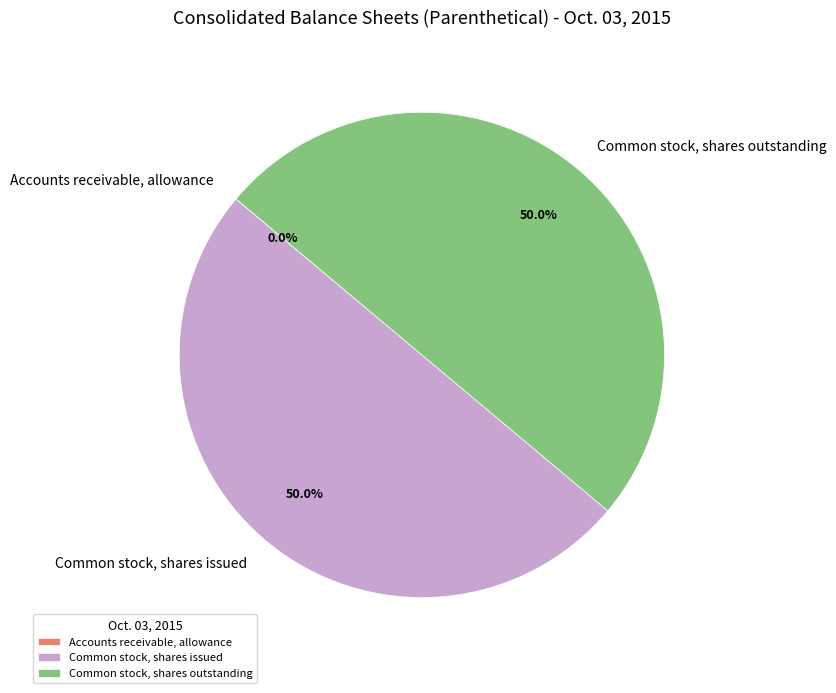

Do Common stock, shares issued and Common stock, shares outstanding together represent more than half of the pie?

Yes